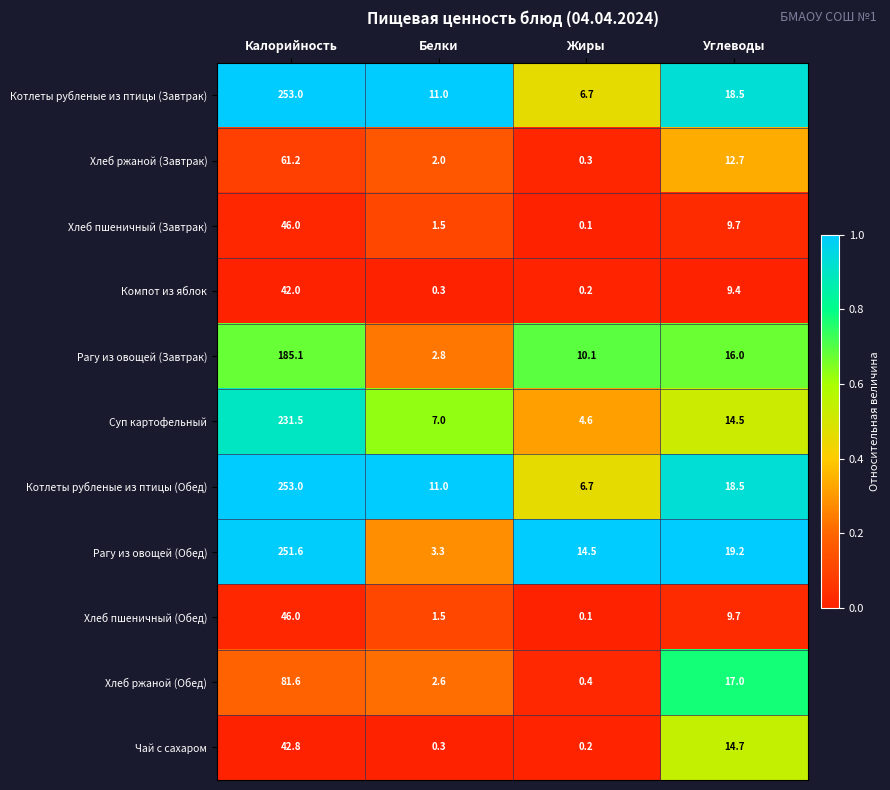

At which label is Котлеты рубленые из птицы (Завтрак) closest to 129?

Углеводы